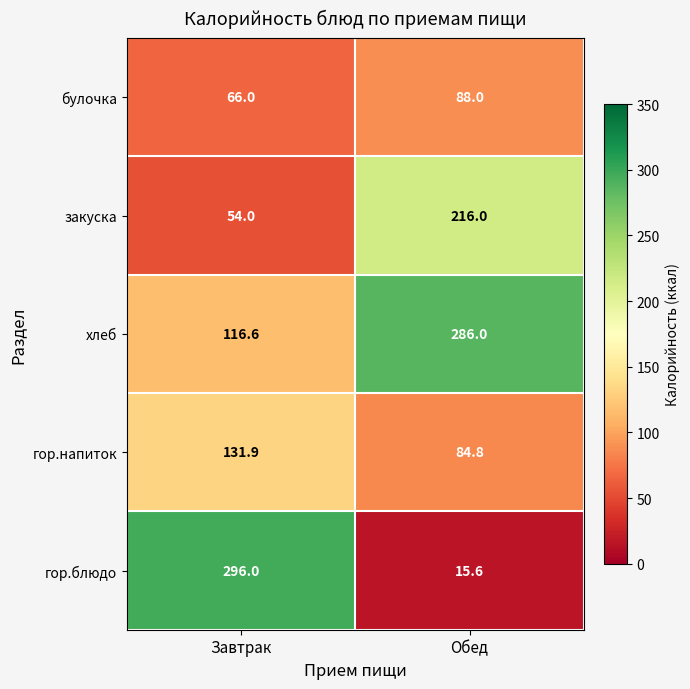

Is it true that хлеб equals 116.6 at Завтрак?

True